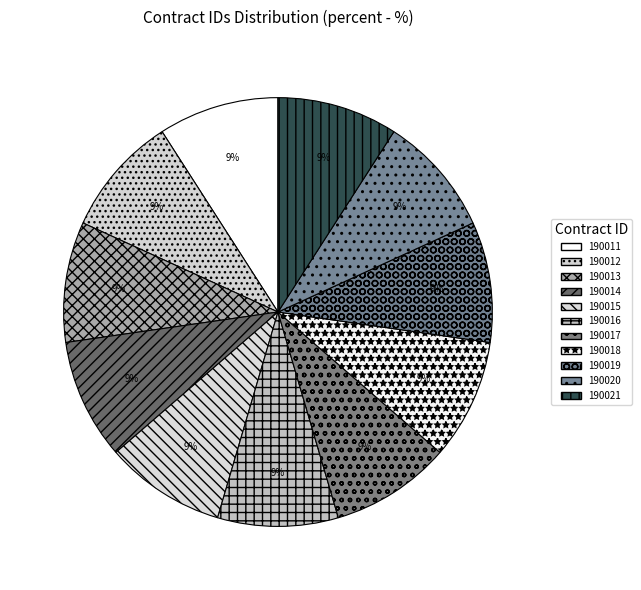

How many segments does this pie chart have?

11